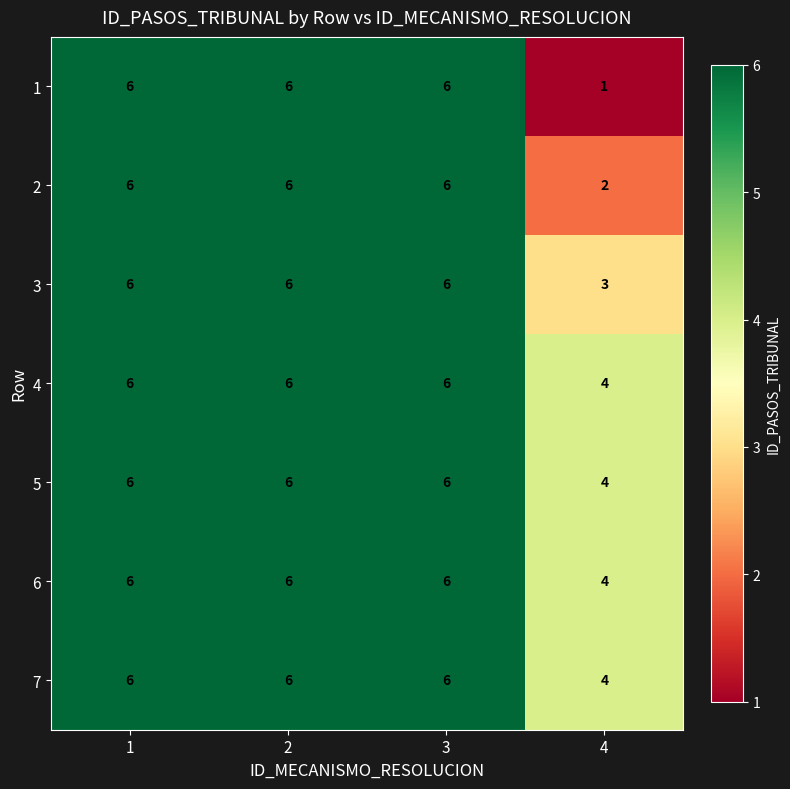

At how many categories does at least one series exceed 1?

4